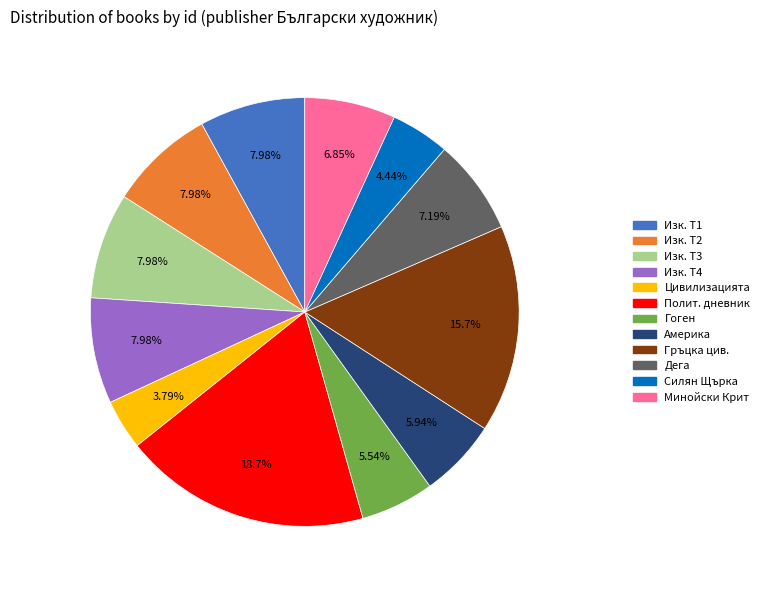

Is there a majority slice in this chart?

No